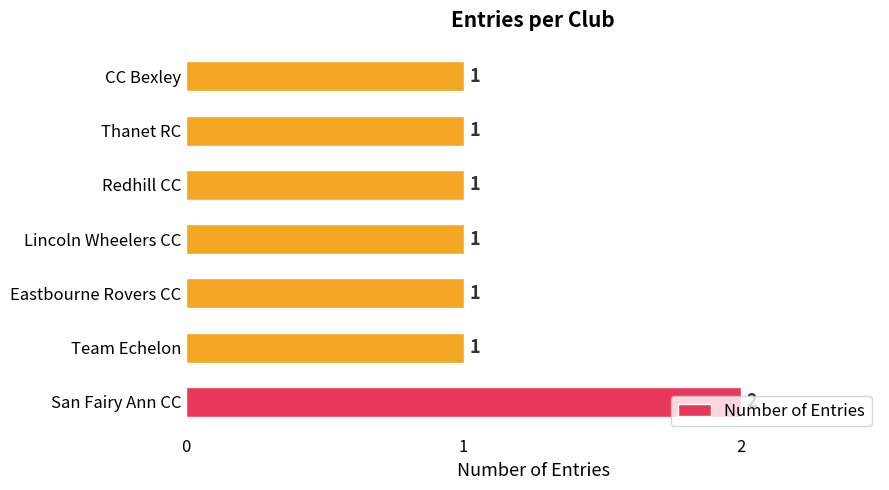

The chart shows a value of 1 at San Fairy Ann CC. True or false?

False